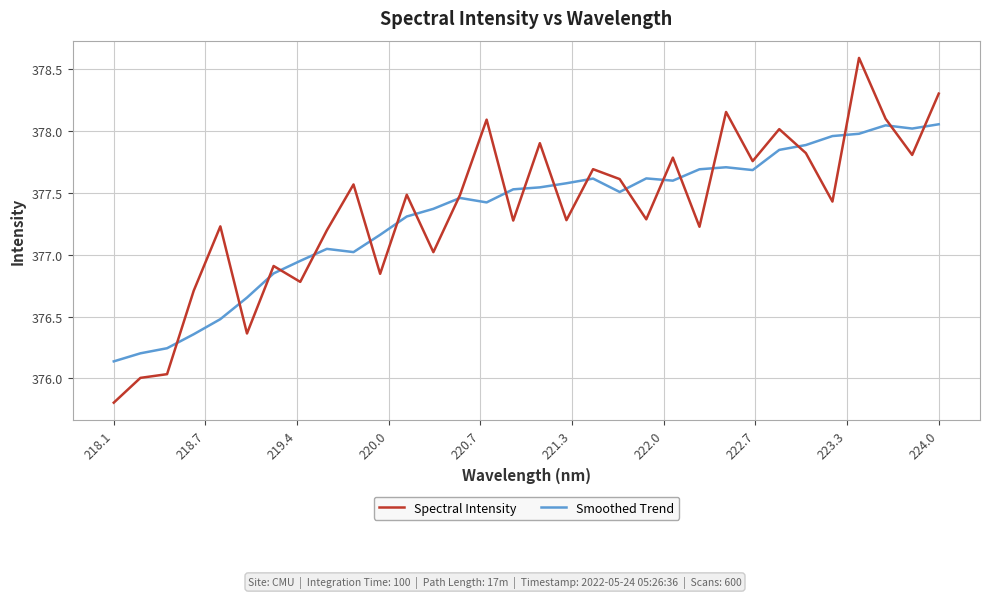

Which series has the largest range (max minus min)?

Spectral Intensity